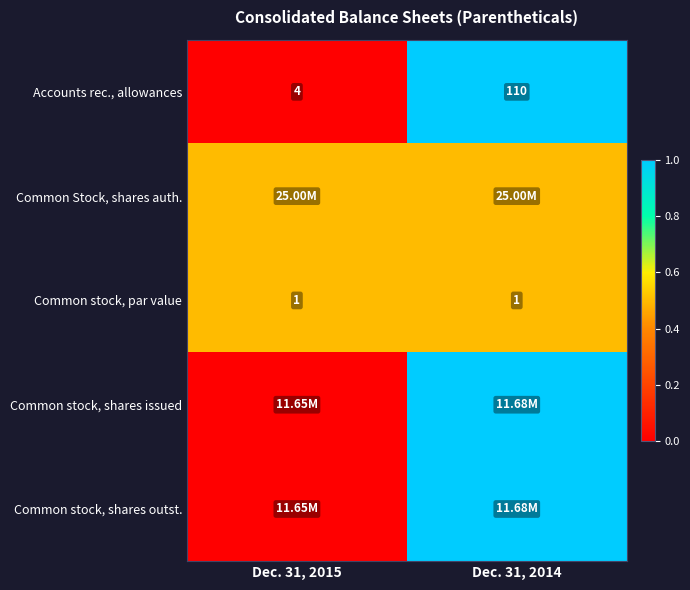

What is the average value of the Accounts rec., allowances series?

57.0